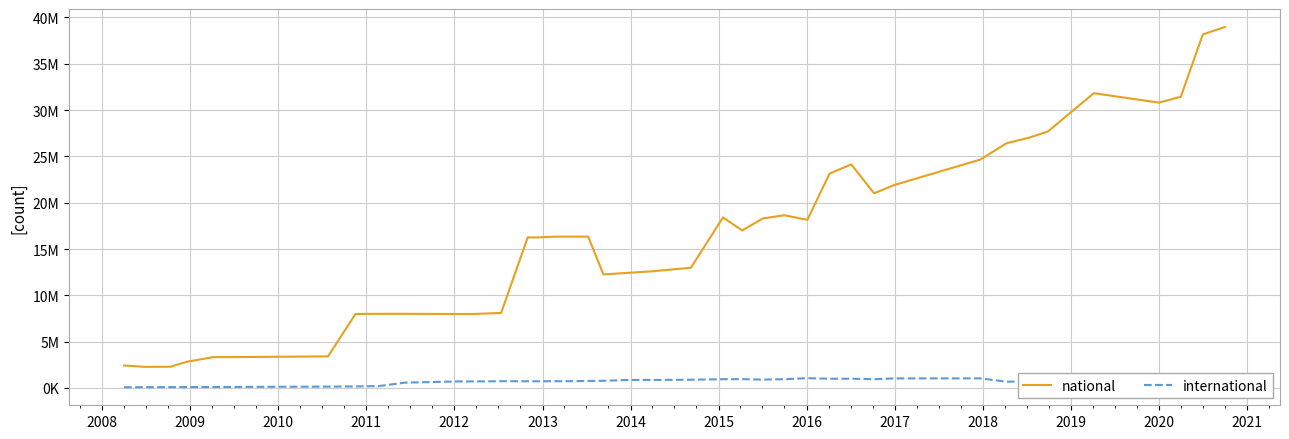

What is the average value of the national series?

16433203